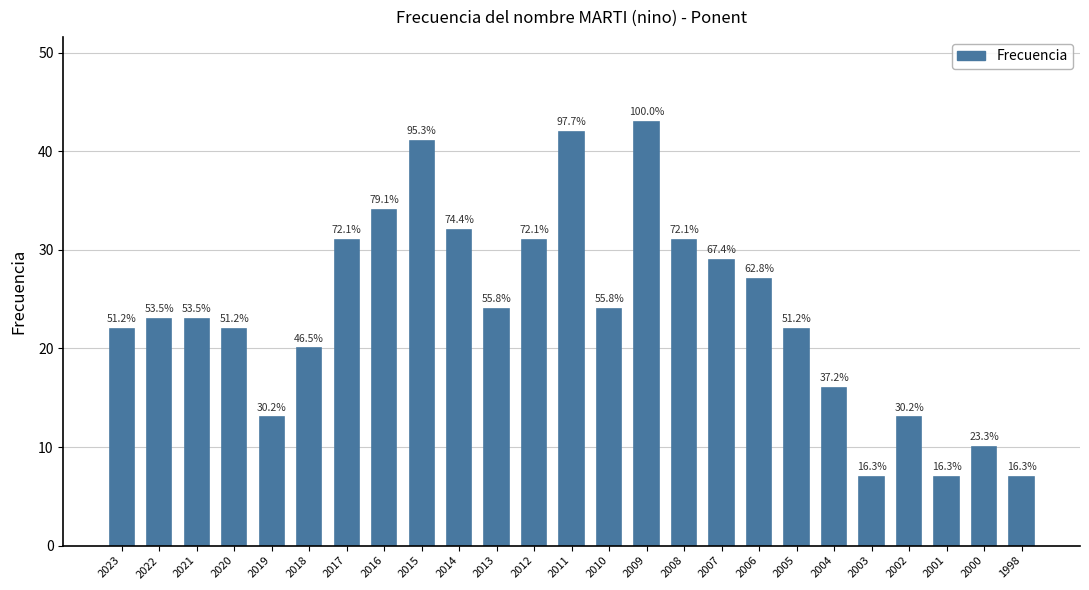

What is the value of the 9th bar from the left?

41